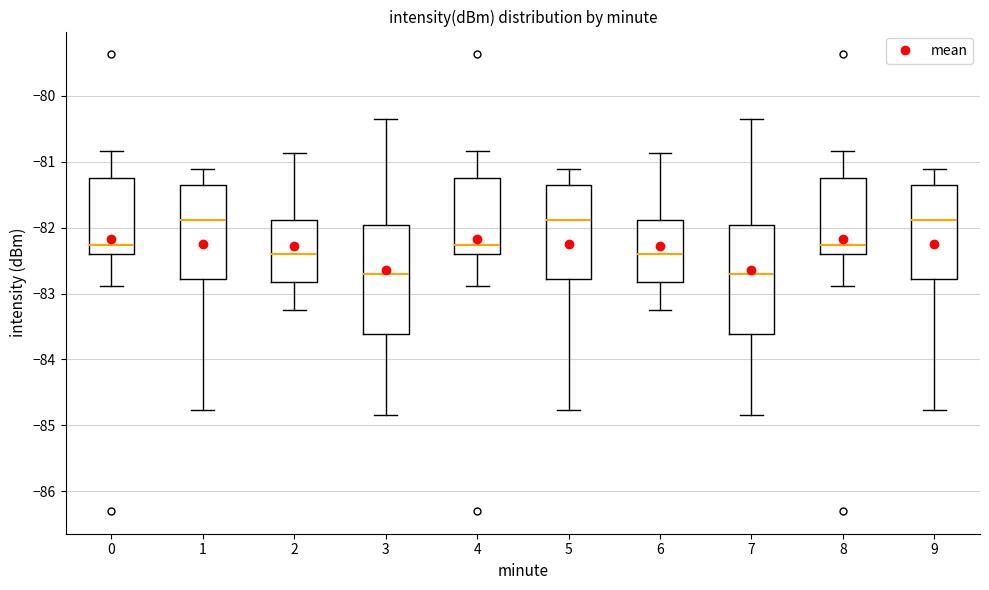

Reading left to right, read every box against the y-axis: the position of its median line, the range the box covers, and the ends of its whiskers. The values are not printed on the chart, so give them approximately, as read against the axis.

0: median -82.3, box -82.4 to -81.2, whiskers -82.9 to -80.8
1: median -81.9, box -82.8 to -81.3, whiskers -84.8 to -81.1
2: median -82.4, box -82.8 to -81.9, whiskers -83.2 to -80.9
3: median -82.7, box -83.6 to -82.0, whiskers -84.8 to -80.3
4: median -82.3, box -82.4 to -81.2, whiskers -82.9 to -80.8
5: median -81.9, box -82.8 to -81.3, whiskers -84.8 to -81.1
6: median -82.4, box -82.8 to -81.9, whiskers -83.2 to -80.9
7: median -82.7, box -83.6 to -82.0, whiskers -84.8 to -80.3
8: median -82.3, box -82.4 to -81.2, whiskers -82.9 to -80.8
9: median -81.9, box -82.8 to -81.3, whiskers -84.8 to -81.1